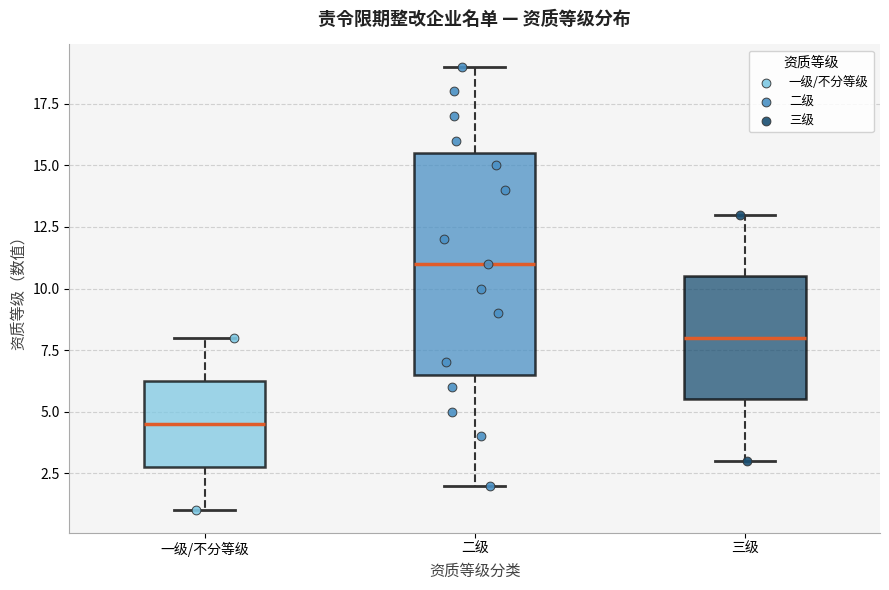

Which box's median line is the highest?

二级